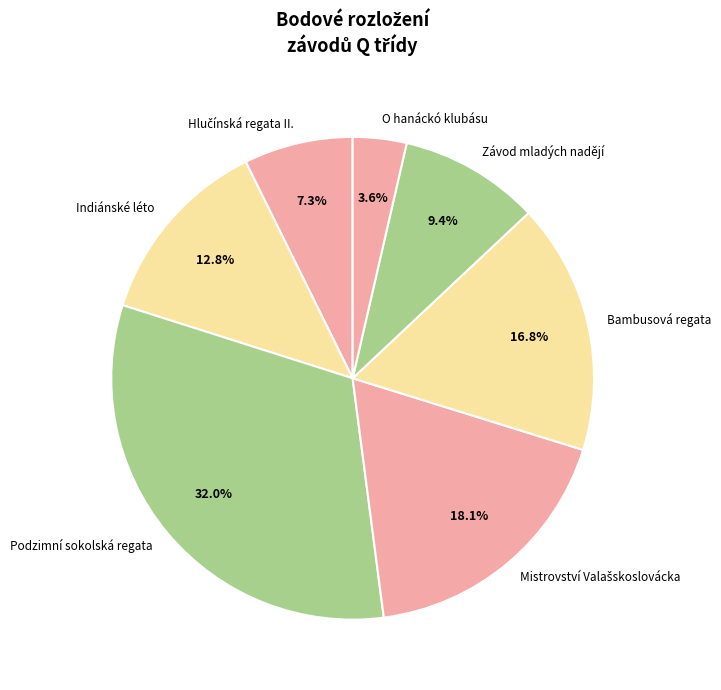

Which has a higher value, Bambusová regata or Podzimní sokolská regata?

Podzimní sokolská regata